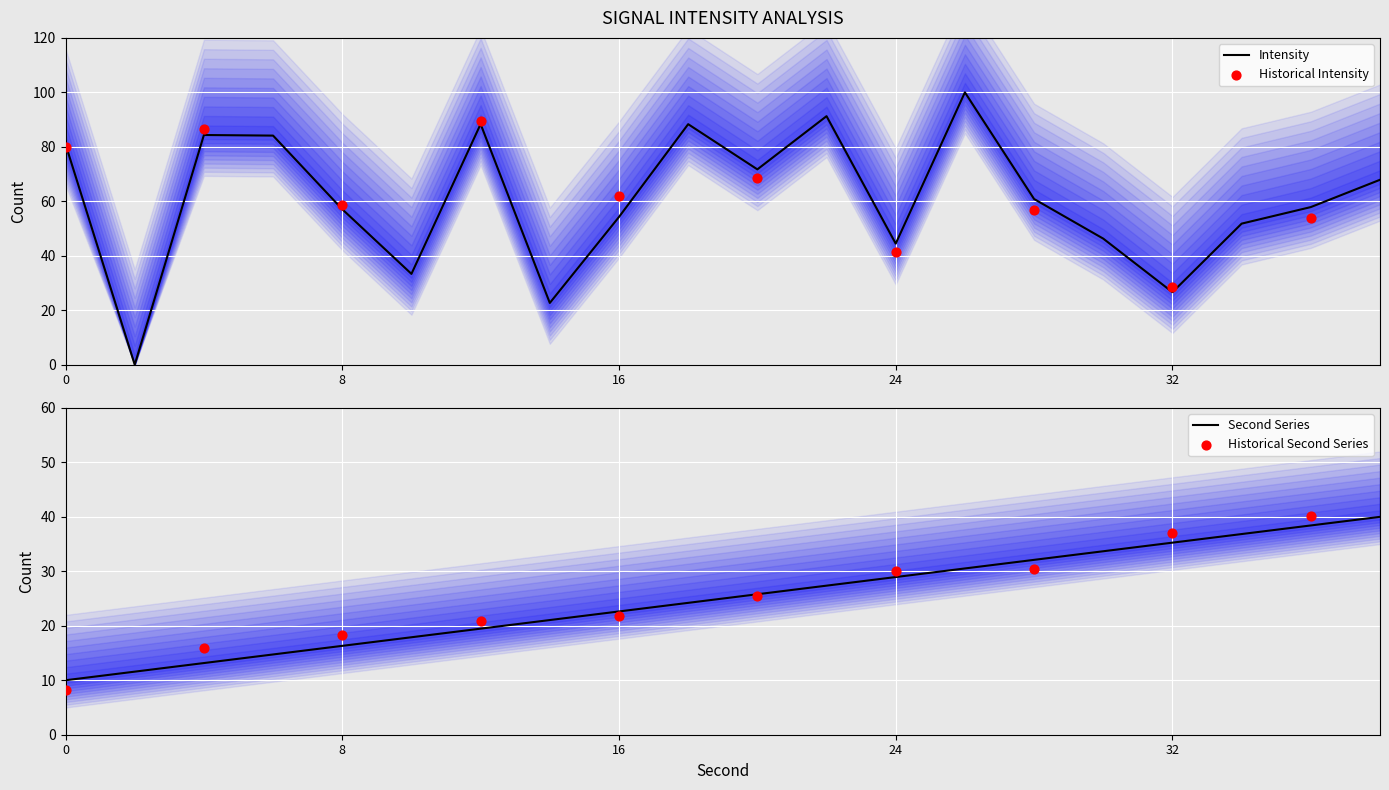

What is the total value across all series at 28?

92.9